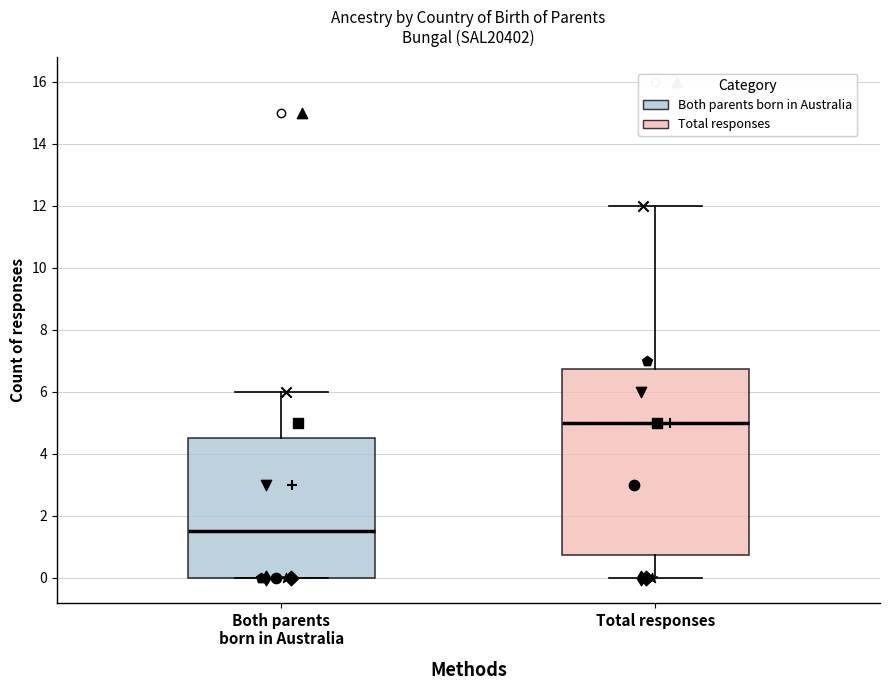

Where is the upper edge of the box for Both parents born in Australia on the y-axis? The values are not printed on the chart, so give them approximately, as read against the axis.

4.6